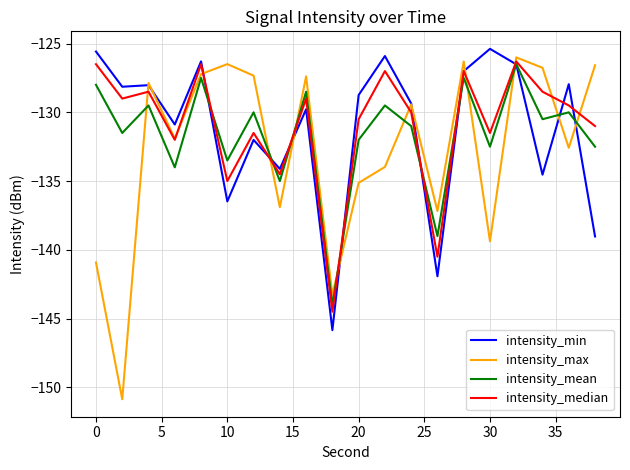

How many intersections are there between intensity_mean and intensity_max?

9